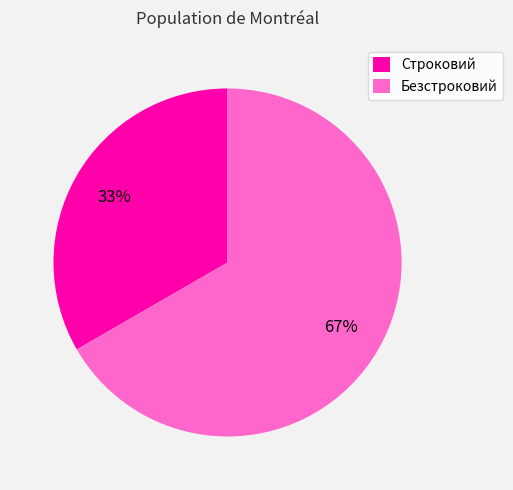

To the nearest percent, what percentage of the pie is Безстроковий?

67%